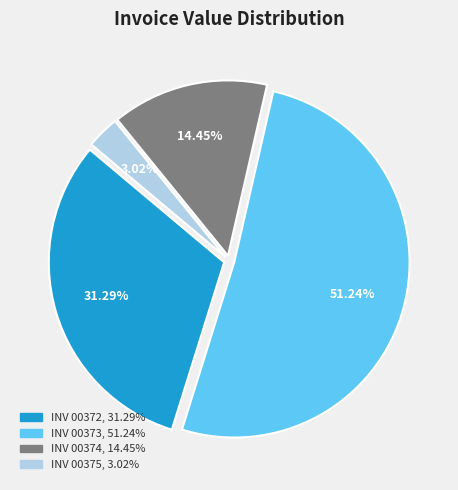

Does any single category account for the majority?

Yes